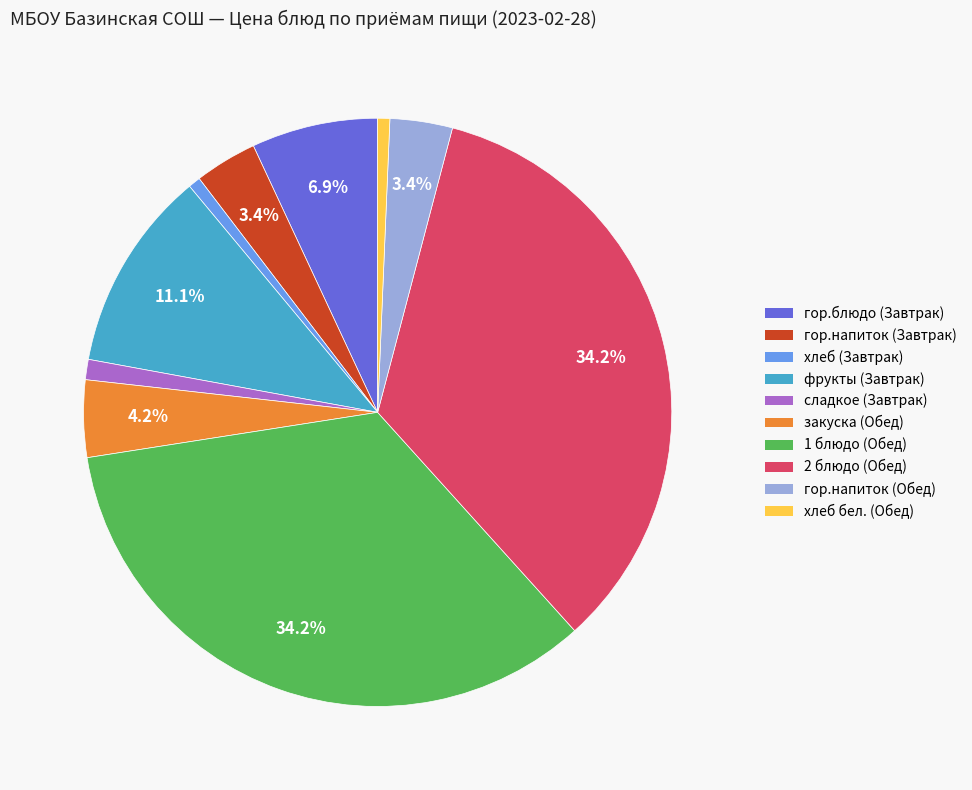

How many segments does this pie chart have?

10